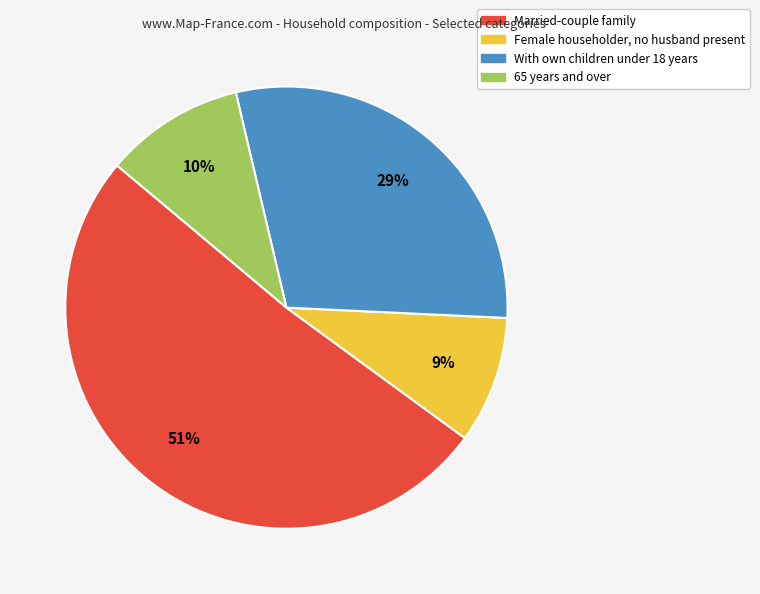

The Female householder, no husband present slice represents 9% of the pie. True or false?

True